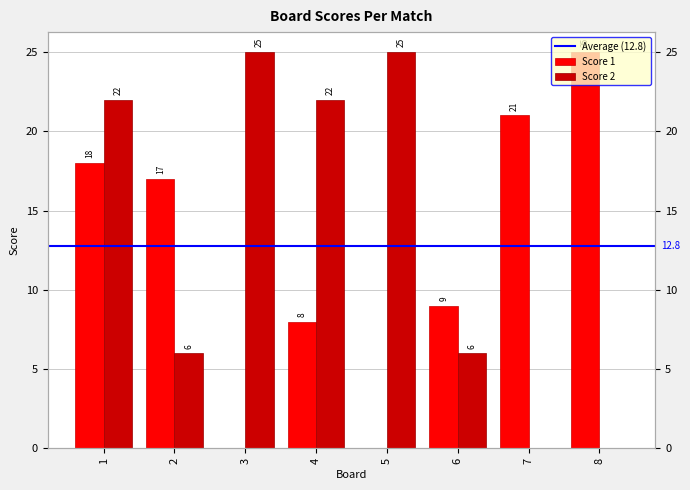

True or false: Score 1 has a value of 17 at 2.

True